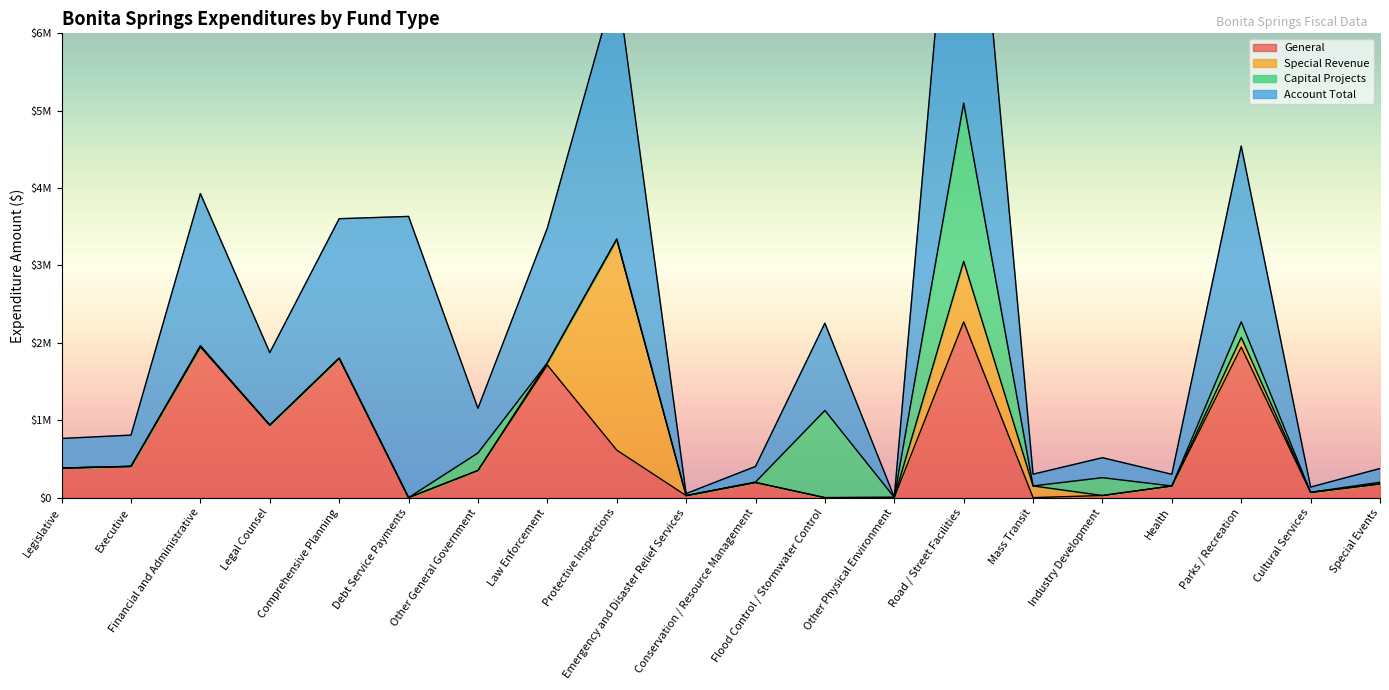

What are all the series names shown in the legend?

General, Special Revenue, Capital Projects, Account Total